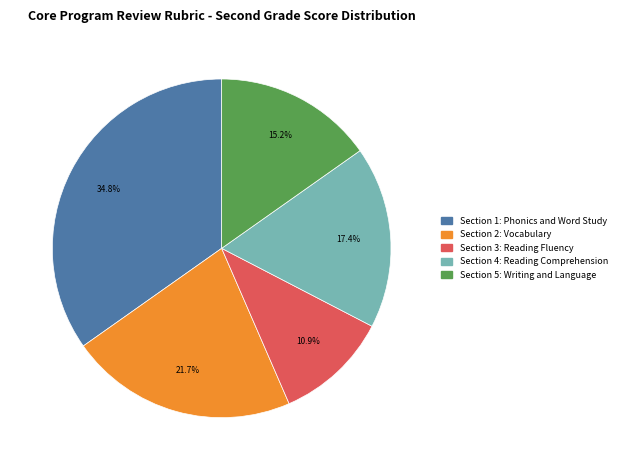

Is the sum of Section 4: Reading Comprehension and Section 3: Reading Fluency greater than half?

No